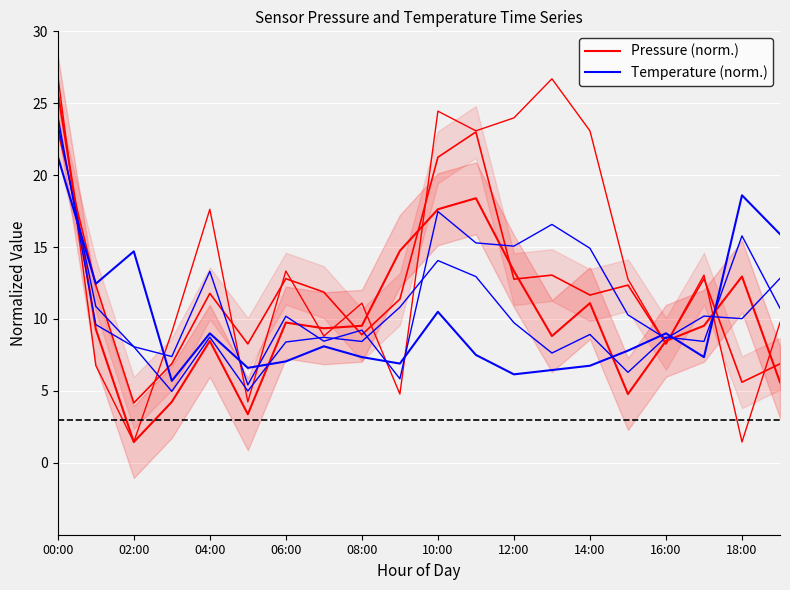

True or false: Pressure (norm.) has more than 1 points higher than both neighbors.

True